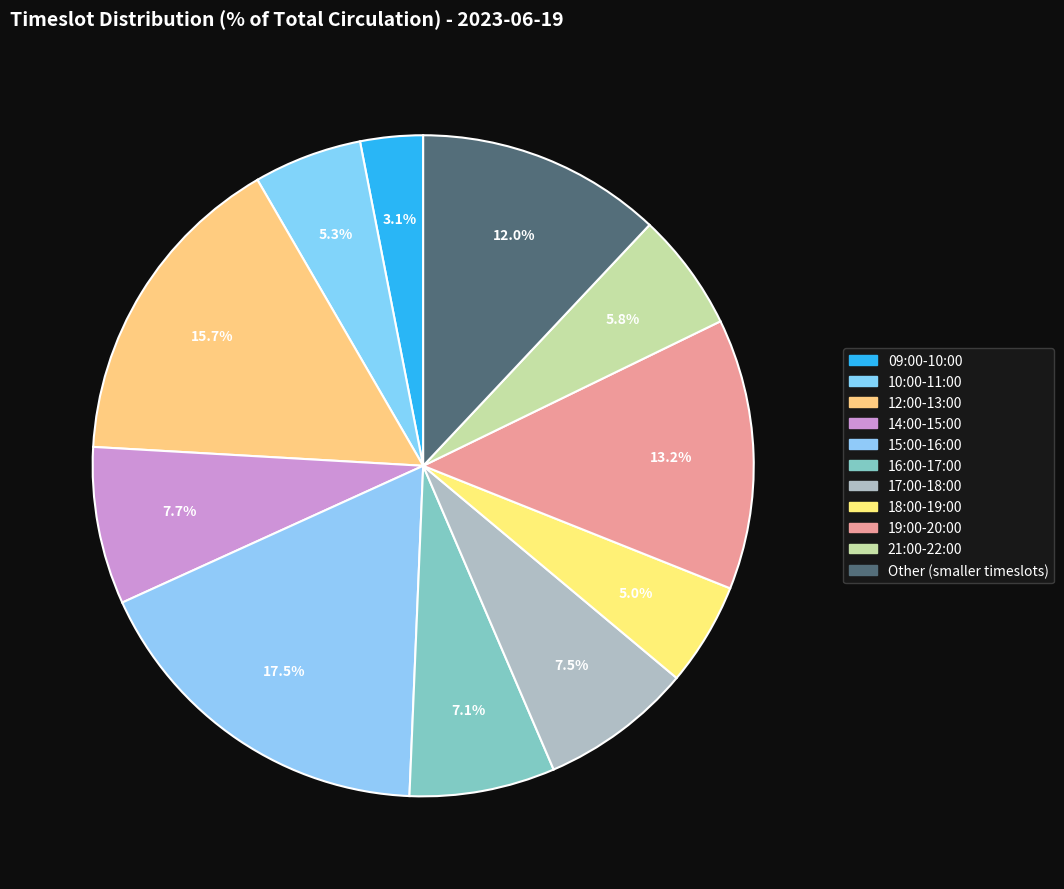

Does any single category account for the majority?

No